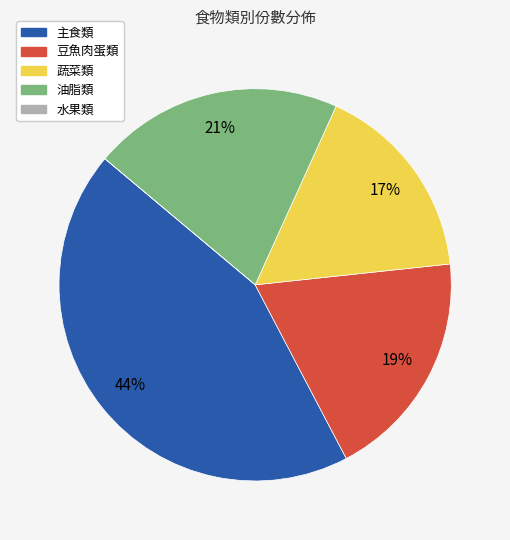

What is the largest slice in the pie chart?

主食類